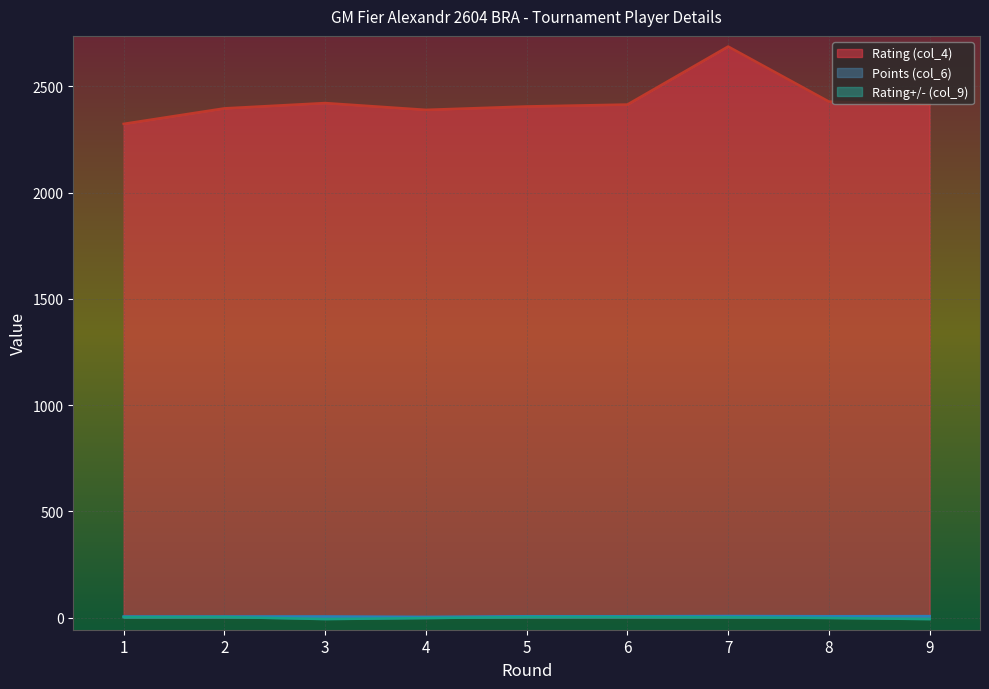

List the labels in order of Points (col_6) value, largest first.

7, 9, 5, 6, 8, 1, 2, 3, 4